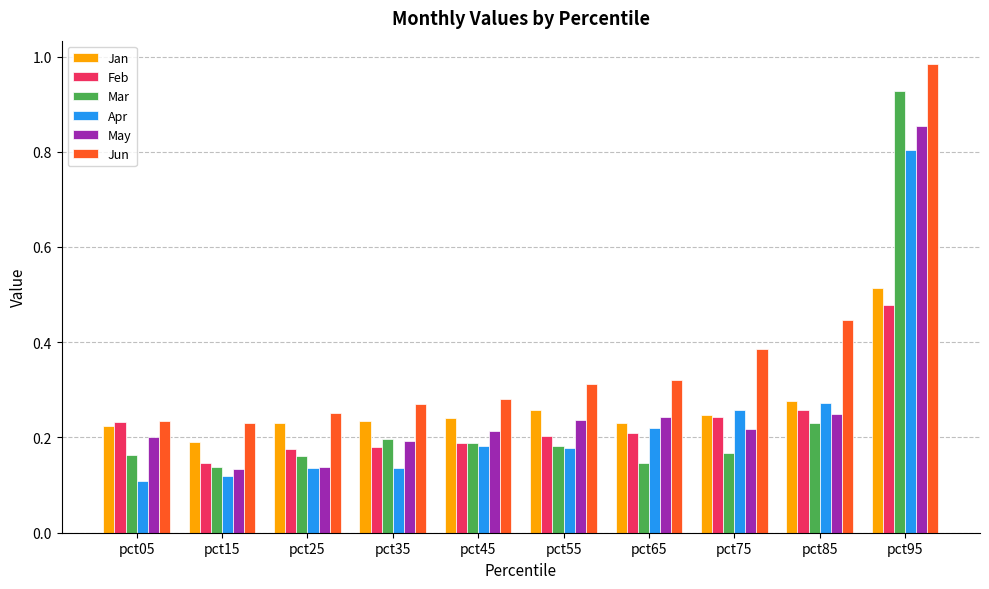

Is it true that Mar equals 0.2 at pct75?

True